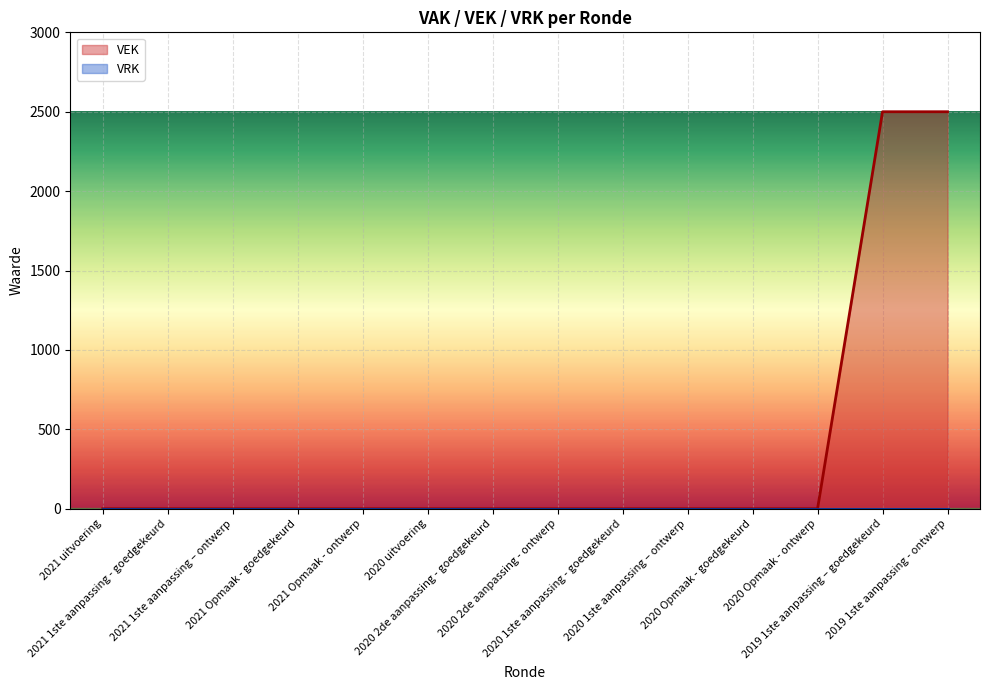

Which label corresponds to the largest value in the chart?

2019 1ste aanpassing – goedgekeurd